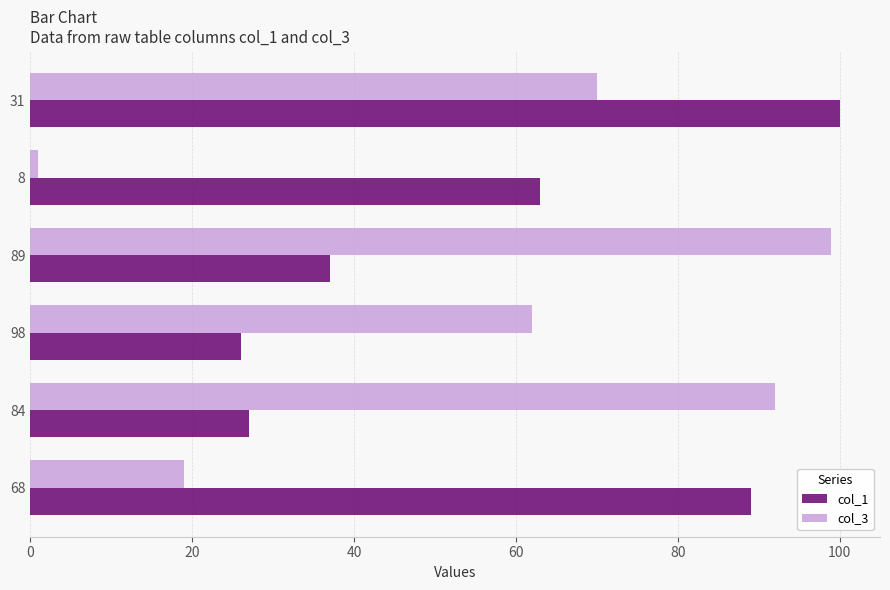

Which series has the largest range (max minus min)?

col_3